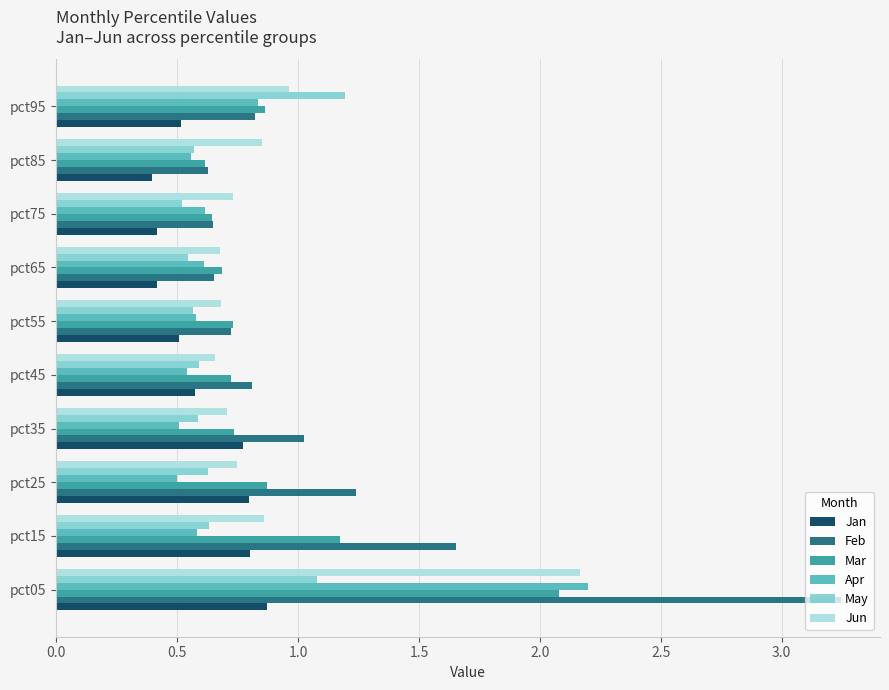

Which label corresponds to the largest value in the chart?

pct05